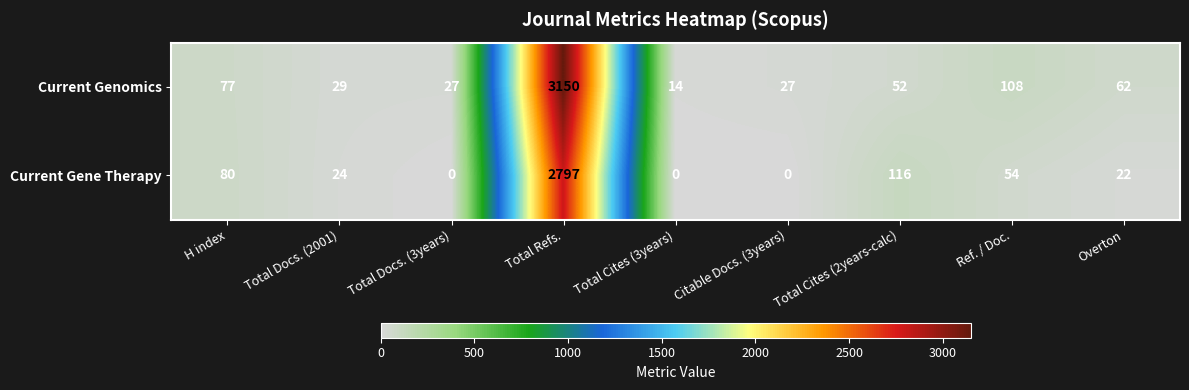

List the series in order of their overall mean, lowest first.

Current Gene Therapy, Current Genomics